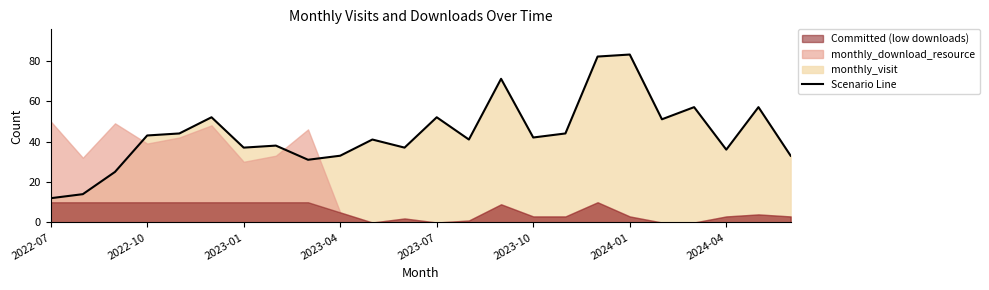

Which label corresponds to the smallest value in the chart?

2022-07